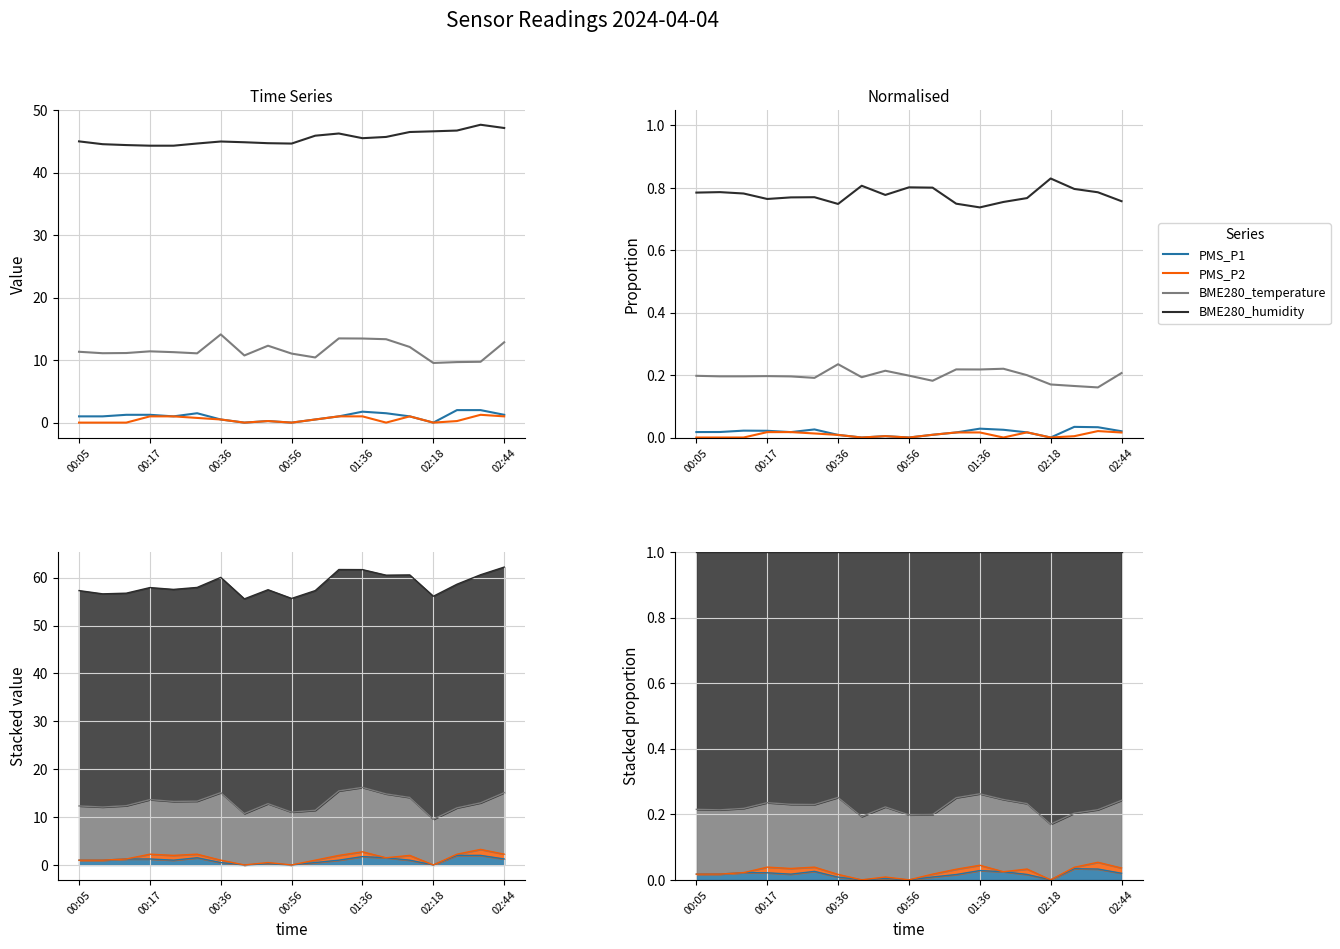

At how many categories does at least one series exceed 0?

19